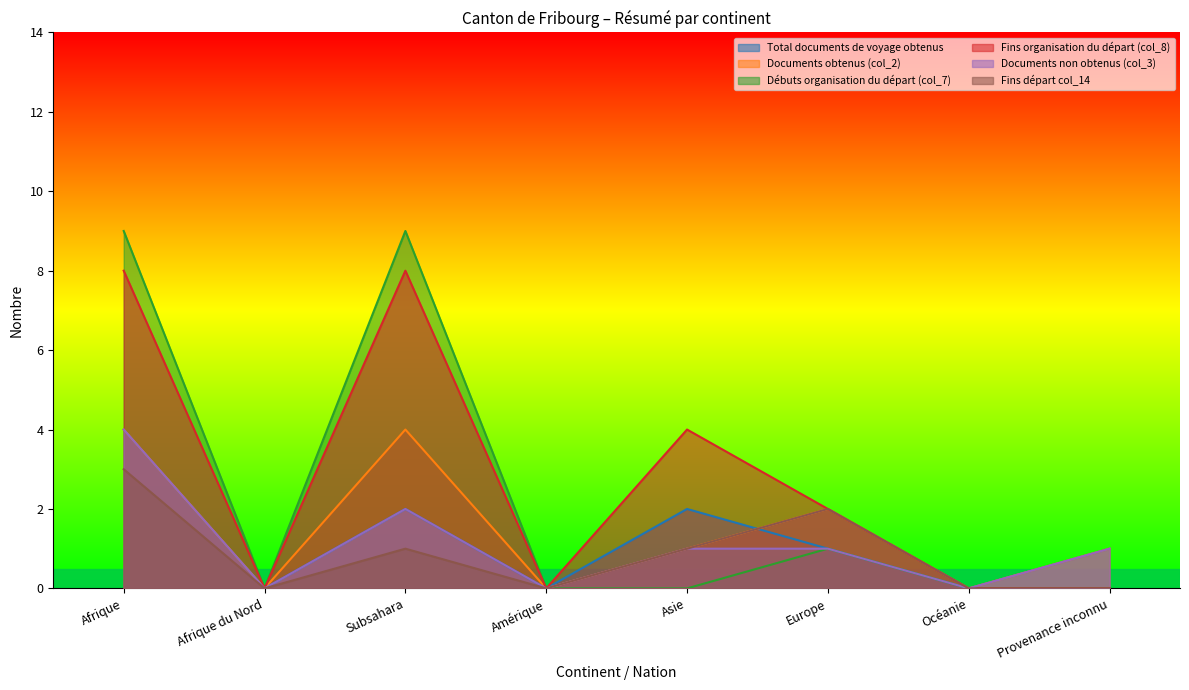

List the labels in order of Documents non obtenus (col_3) value, largest first.

Afrique, Subsahara, Asie, Europe, Provenance inconnu, Afrique du Nord, Amérique, Océanie